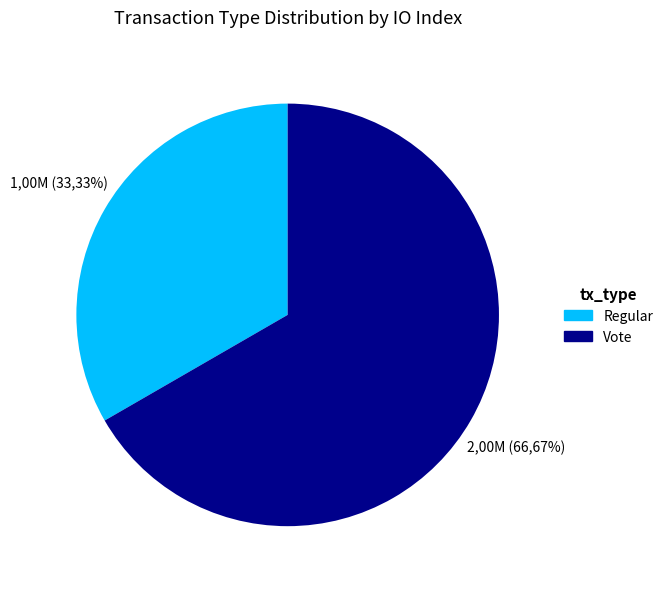

Count the number of slices in the pie.

2